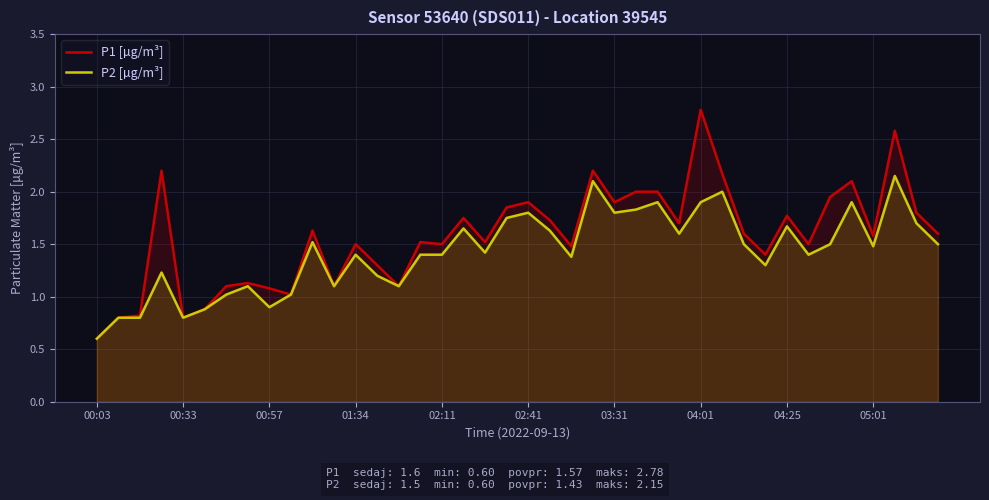

The value of P1 [µg/m³] at 29 is 3.4. True or false?

False